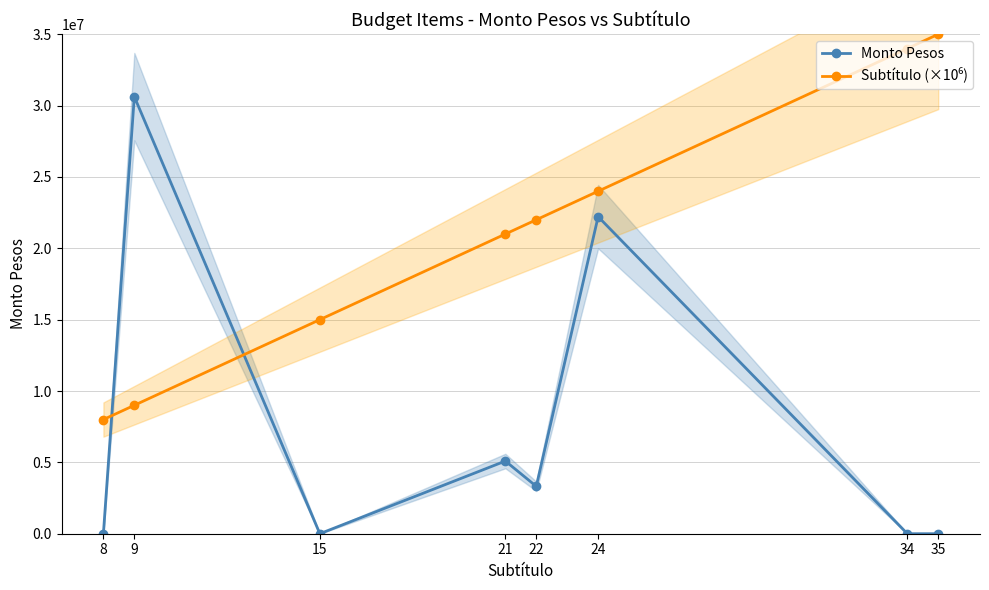

True or false: Subtítulo (×10⁶) has more than 2 points higher than both neighbors.

False